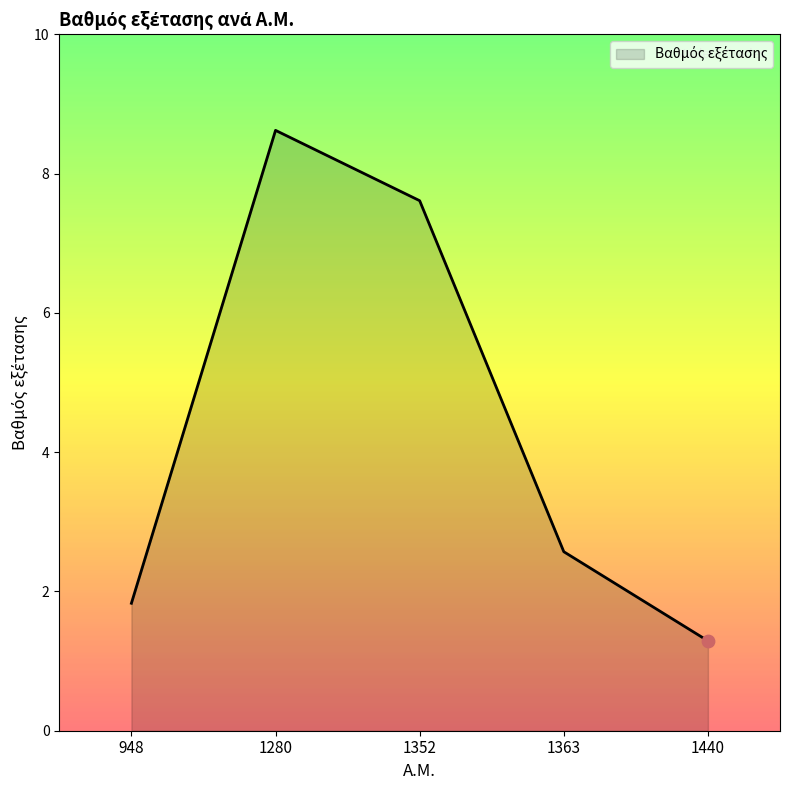

Between 1440 and 1363, which is larger?

1363